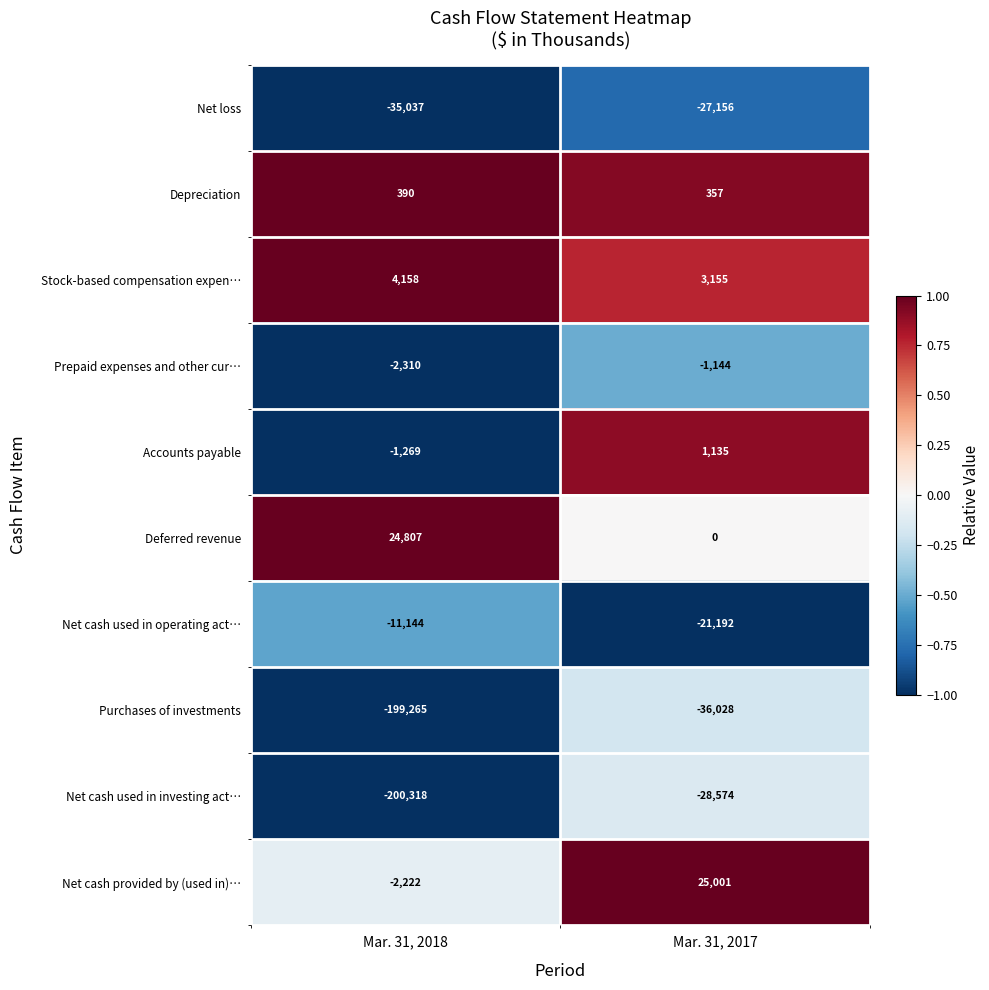

Rank the series at Mar. 31, 2018 from lowest to highest value.

Net cash used in investing act…, Purchases of investments, Net loss, Net cash used in operating act…, Prepaid expenses and other cur…, Net cash provided by (used in)…, Accounts payable, Depreciation, Stock-based compensation expen…, Deferred revenue